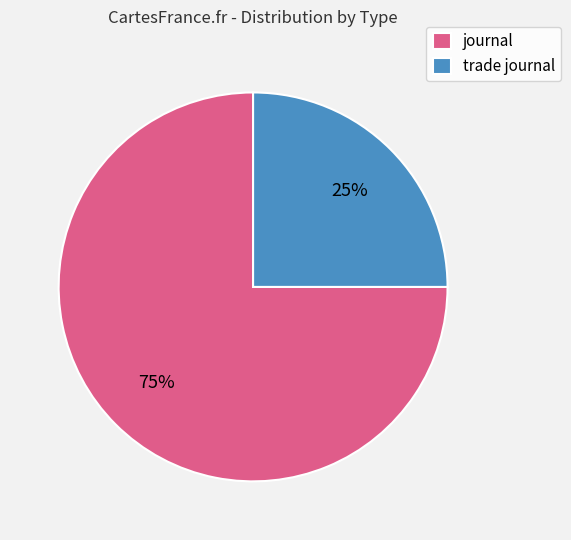

Which slice is the largest?

journal